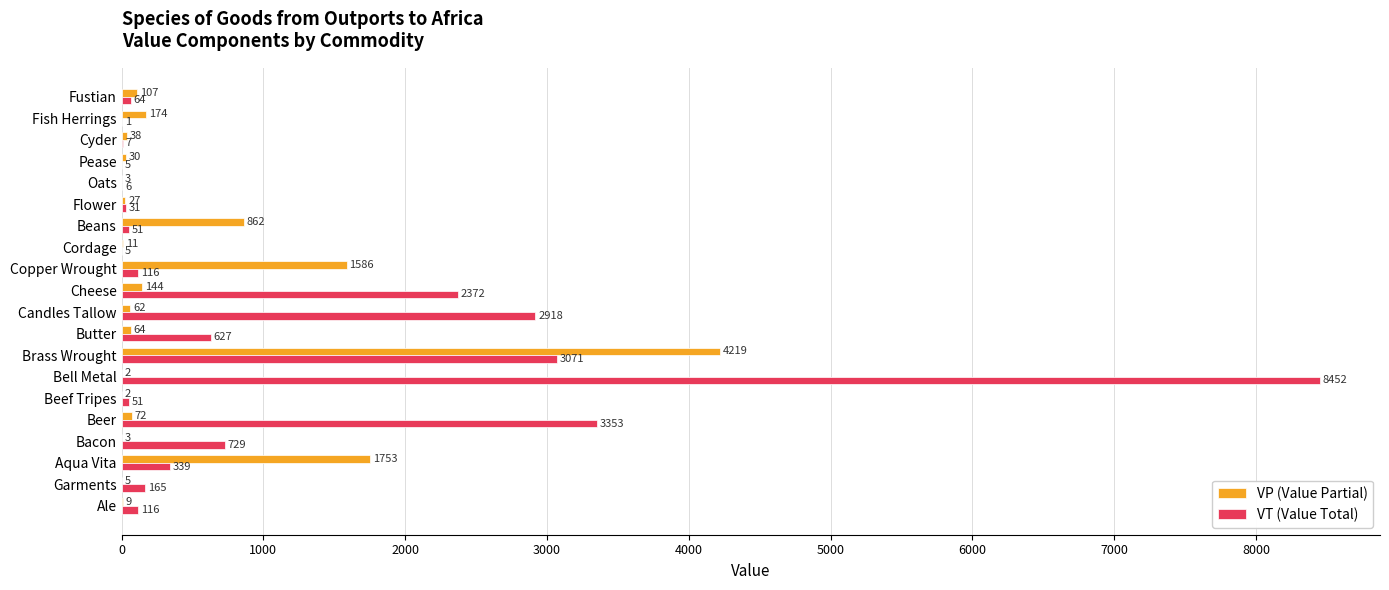

True or false: VT (Value Total) has a value of 4680 at Brass Wrought.

False